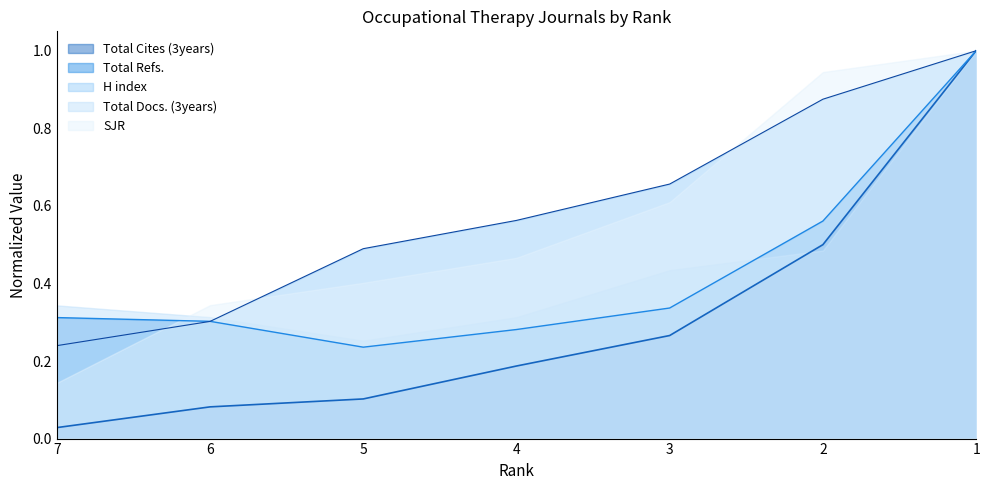

How many lines are shown in the chart?

3